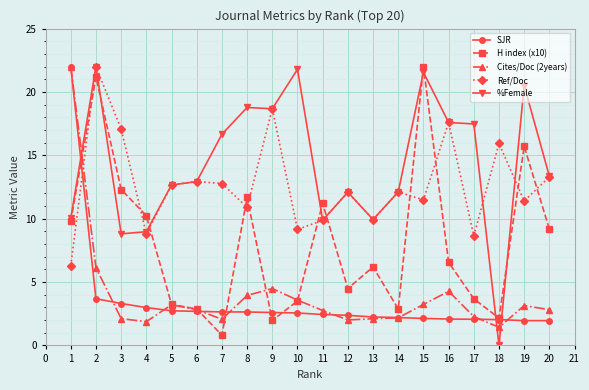

What is the difference between the highest and lowest values at 5?

9.9